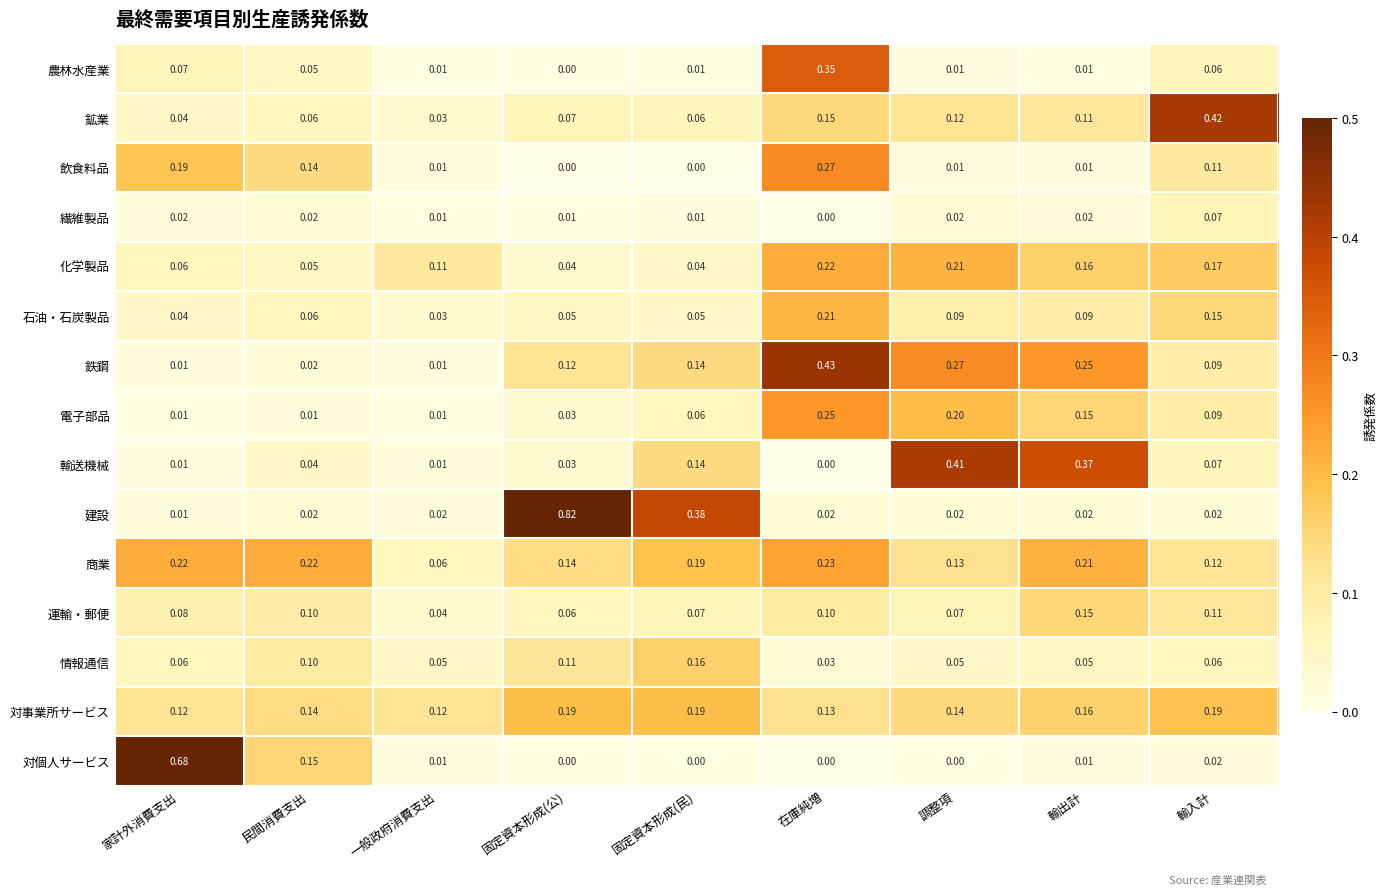

Which series changed the most between 家計外消費支出 and 在庫純増?

対個人サービス